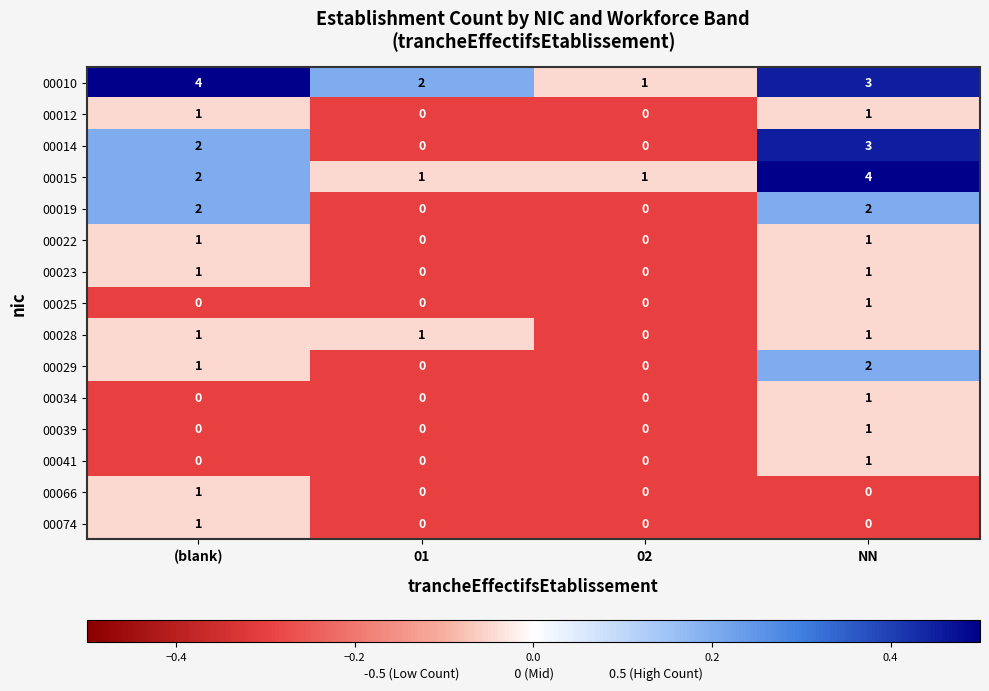

Count the 00012 values in the range 0 to 1.

4